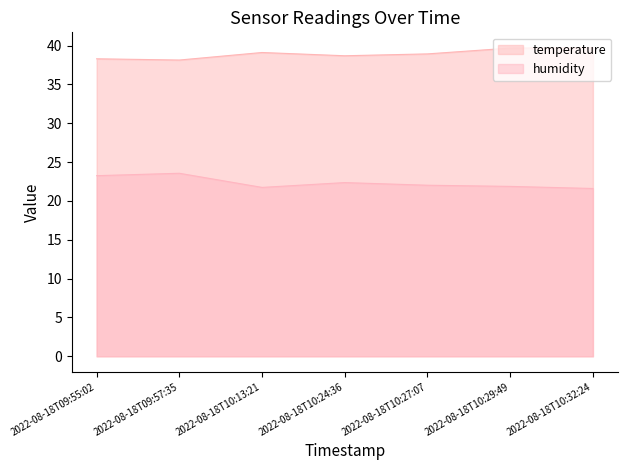

Between 2022-08-18T10:32:24 and 2022-08-18T10:24:36, which is larger?

2022-08-18T10:32:24